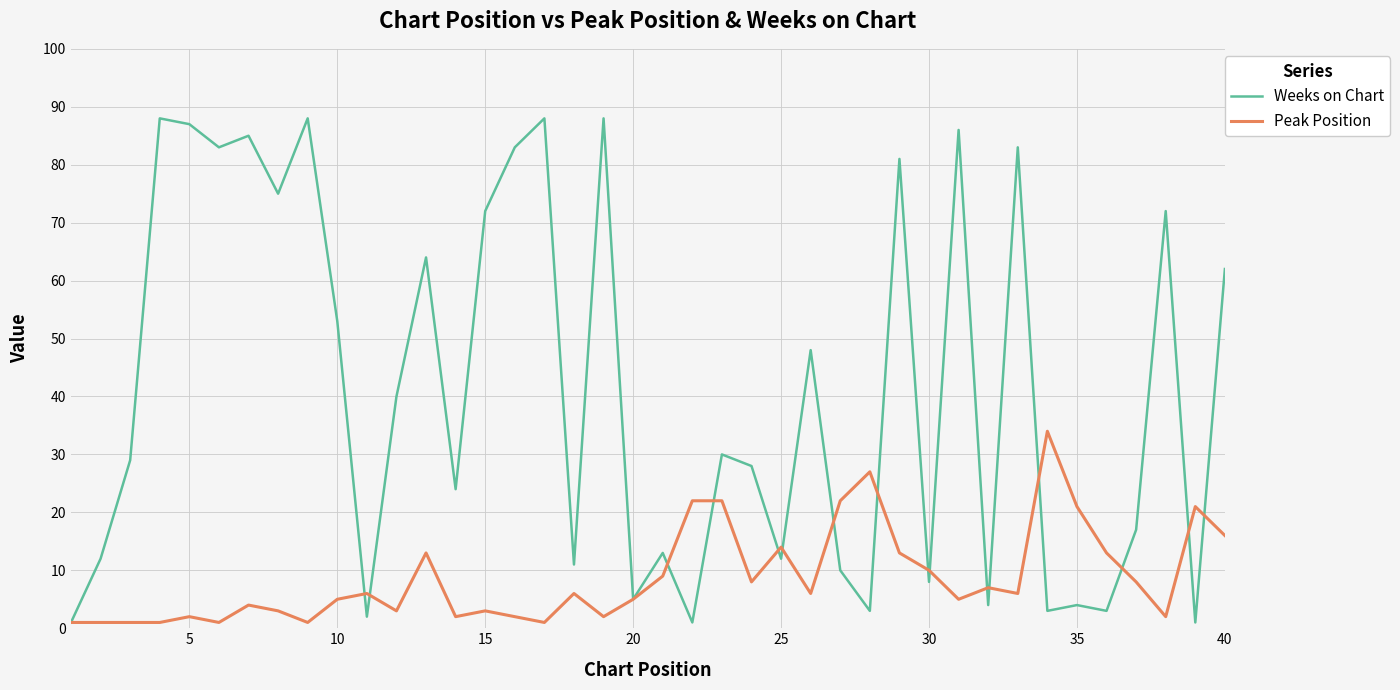

Which series has the largest range (max minus min)?

Weeks on Chart